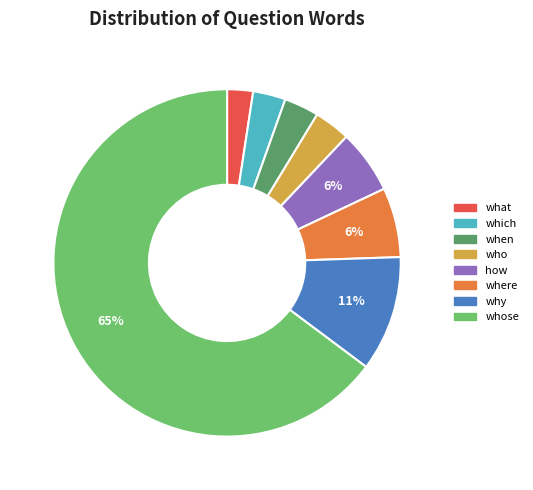

Is there a majority slice in this chart?

Yes